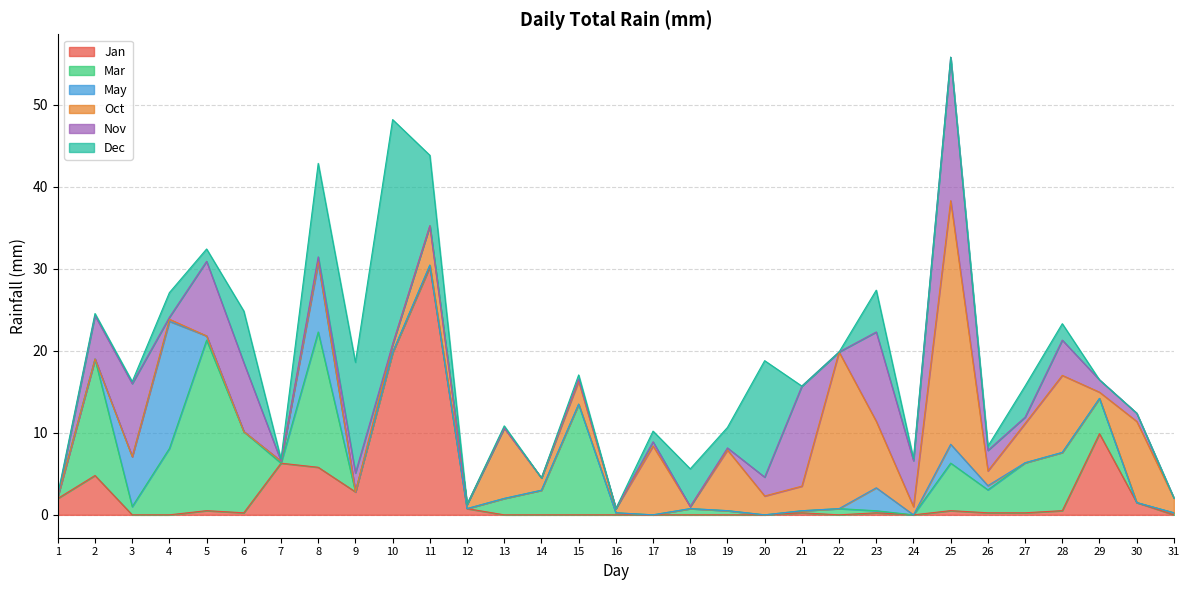

True or false: Jan has more than 2 points higher than both neighbors.

True